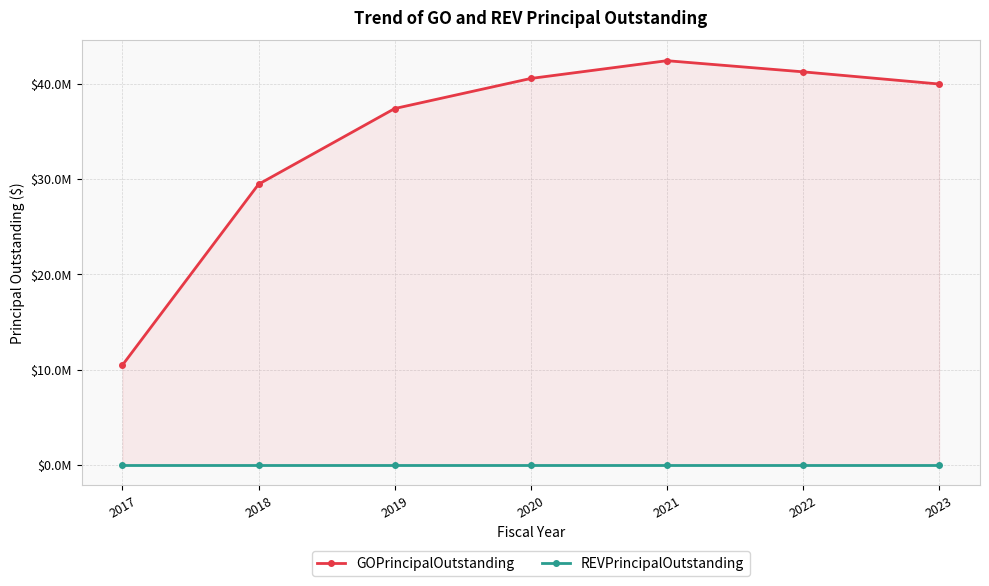

What is the spread (max minus min) of values at 2018?

29475000